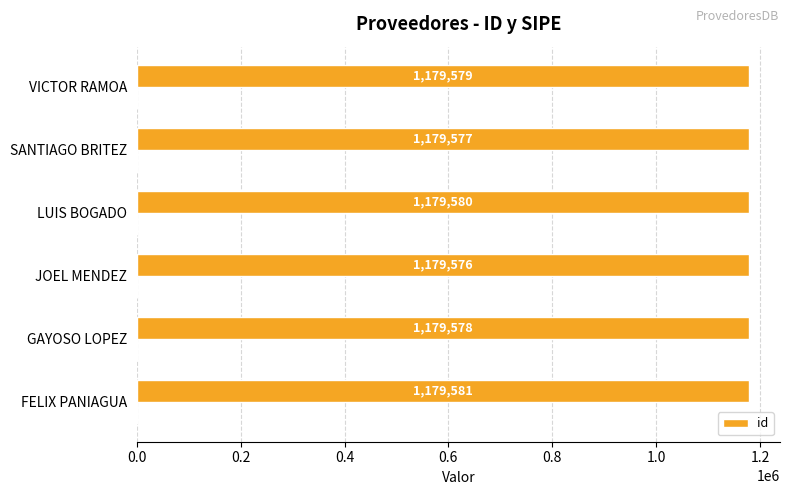

Does the chart contain stacked bars?

No